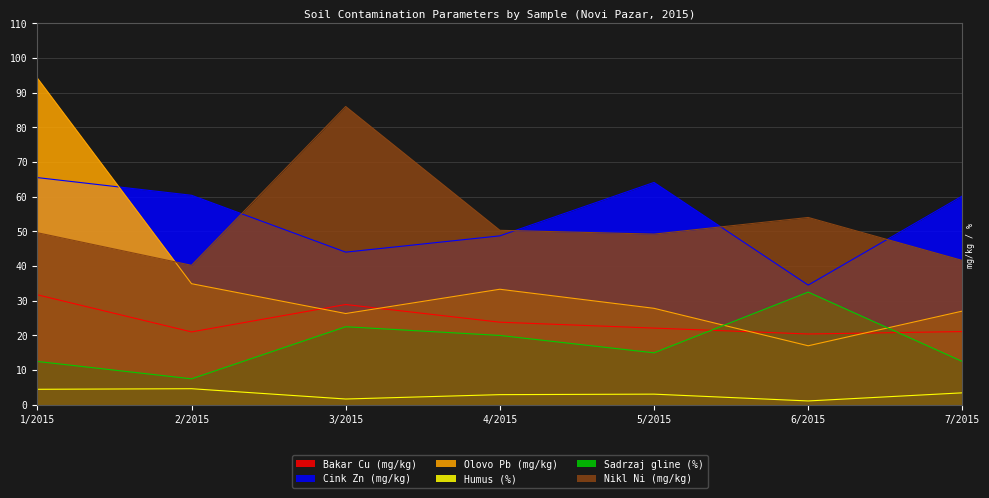

At which label does Cink Zn (mg/kg) reach its minimum?

6/2015